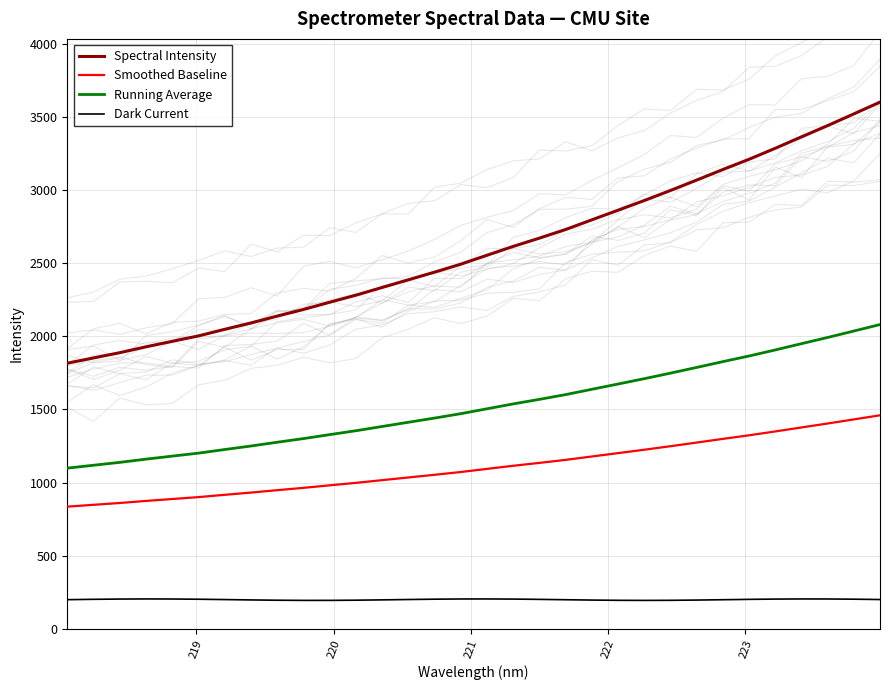

True or false: Smoothed Baseline has more than 0 points higher than both neighbors.

False